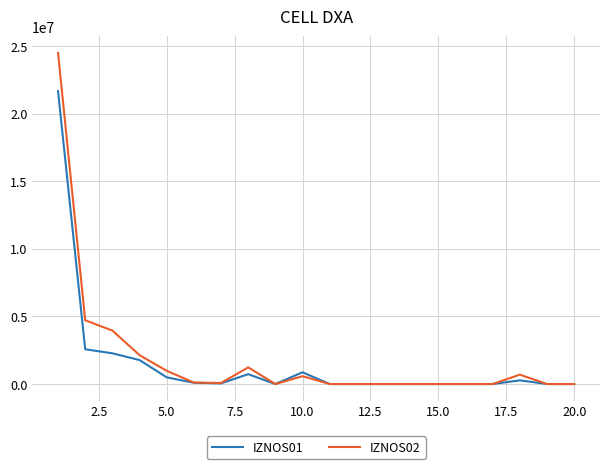

What is the maximum value shown in the chart?

24488596.9